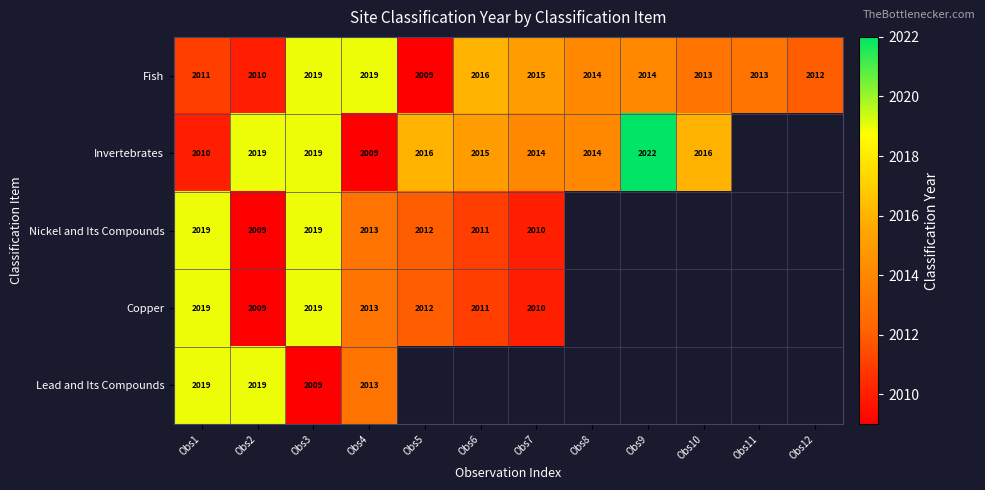

What is the sum of the Nickel and Its Compounds values at Obs6 and Obs3?

4030